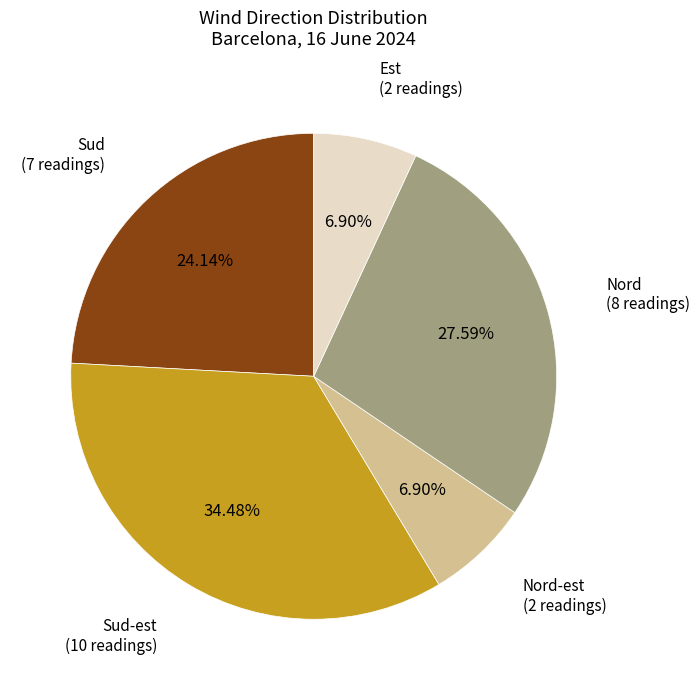

Is there a majority slice in this chart?

No